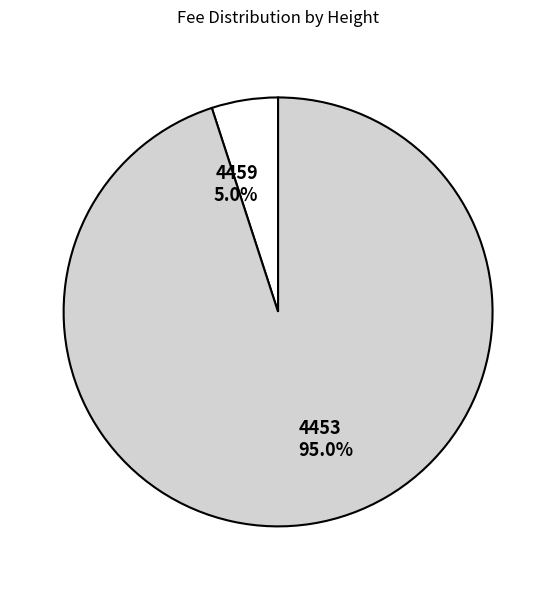

Combined, what portion of the pie is 4459 and 4453?

100.0%